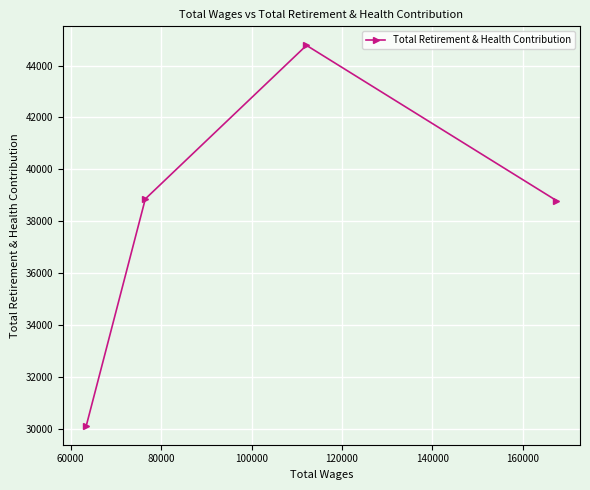

What is the value of the 3rd point from the left?

44779